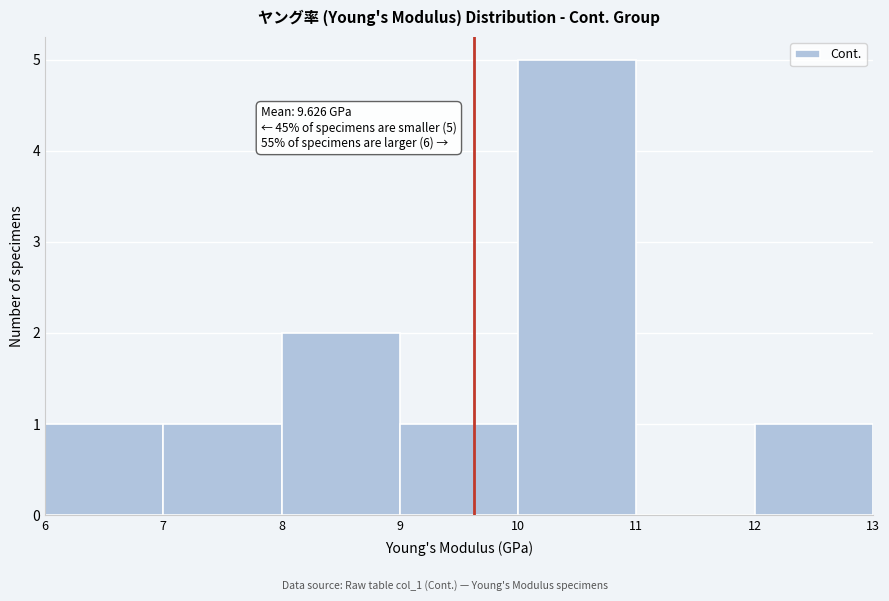

Which range on the x-axis has the tallest bar?

10 to 11